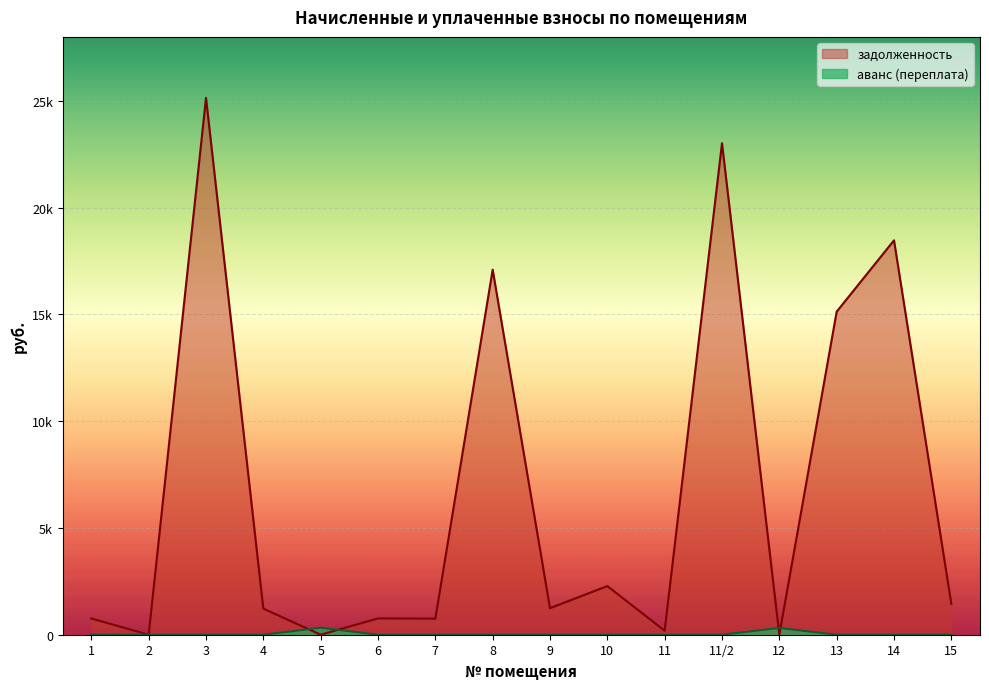

Reading left to right, what are all the values shown in this chart?

задолженность (взнос): 1=759.7	2=0.0	3=25140.0	4=1220.8	5=0.0	6=764.1	7=753.1	8=17098.4	9=1245.0	10=2277.4	11=187.4	11/2=23021.1	12=0.0	13=15130.7	14=18472.3	15=1444.8
аванс (переплата) взнос: 1=0.0	2=0.0	3=0.0	4=0.0	5=327.5	6=0.0	7=0.0	8=0.0	9=0.0	10=0.0	11=0.0	11/2=0.0	12=316.4	13=0.0	14=0.0	15=0.0